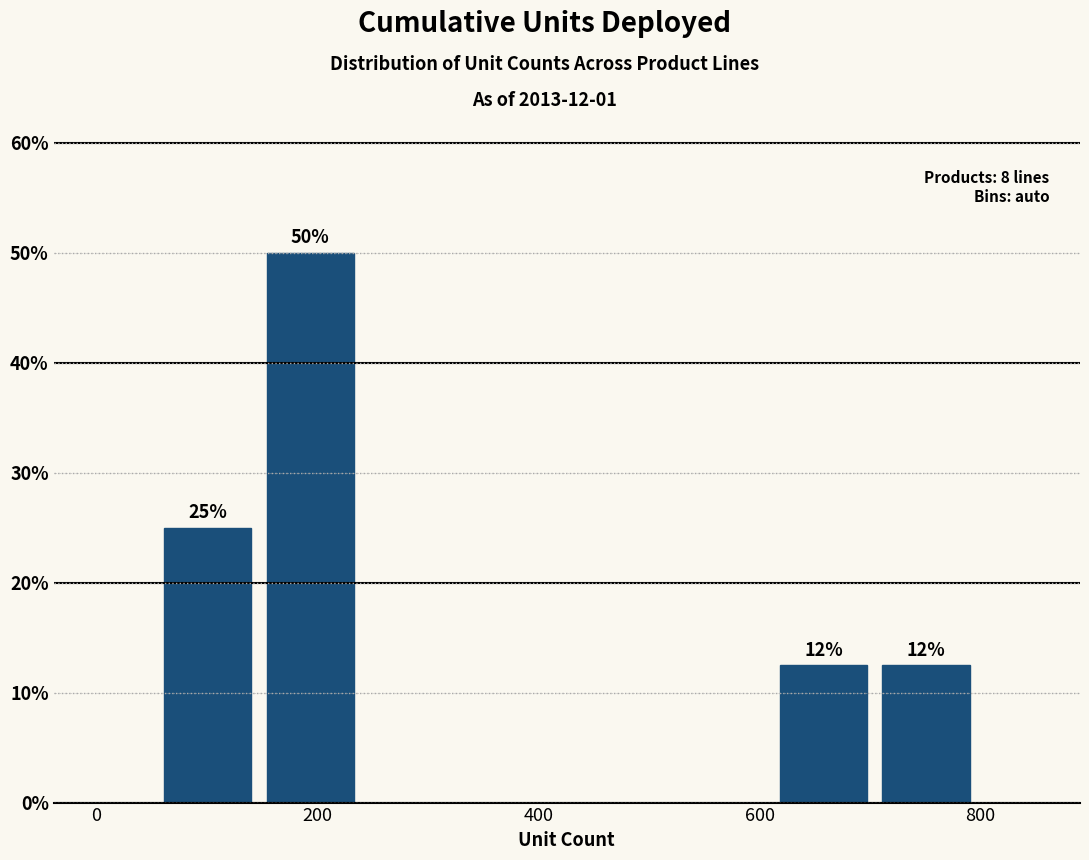

Over which range of the x-axis is the bar tallest?

140 to 240